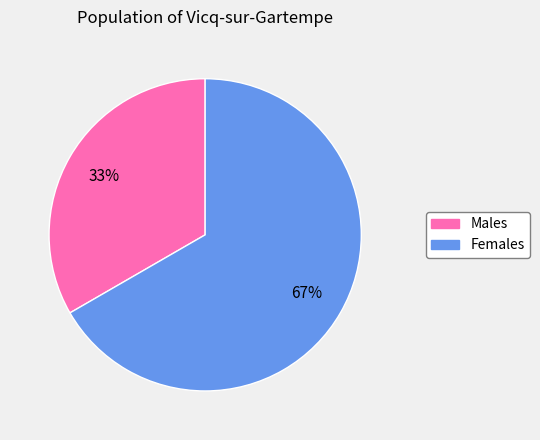

Is there a majority slice in this chart?

Yes